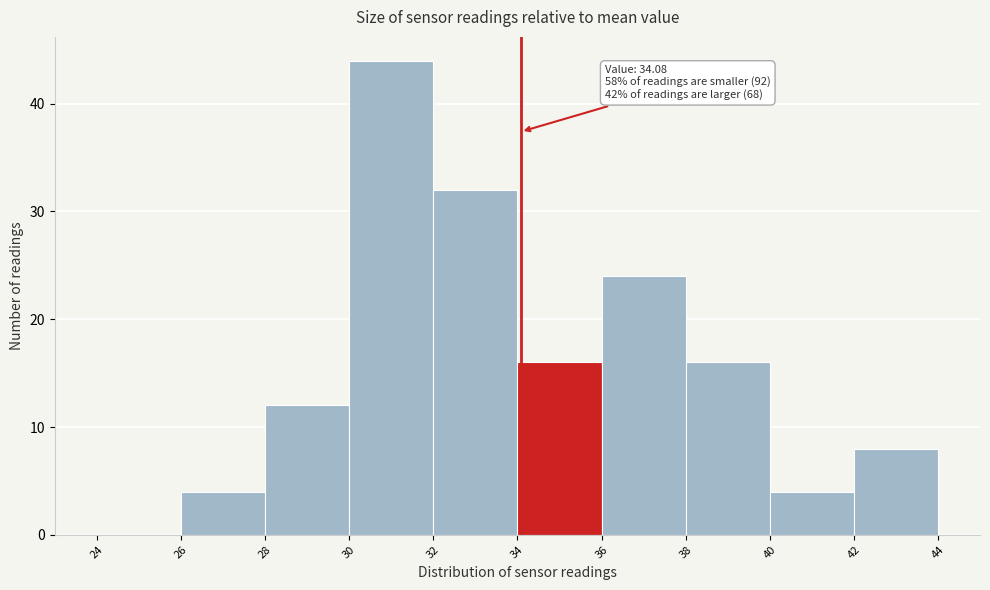

Which range on the x-axis has the tallest bar?

30 to 32